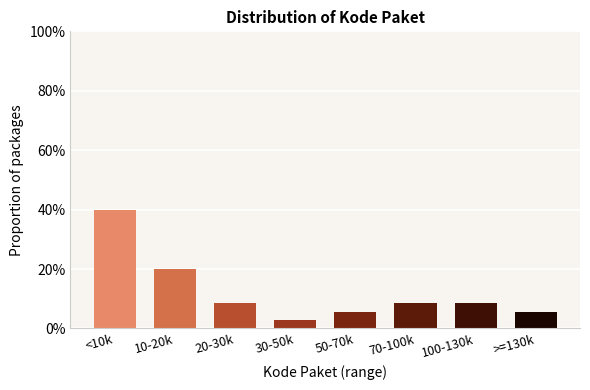

Reading right to left, list all the values displayed in this chart.

5.7	8.6	8.6	5.7	2.9	8.6	20.0	40.0